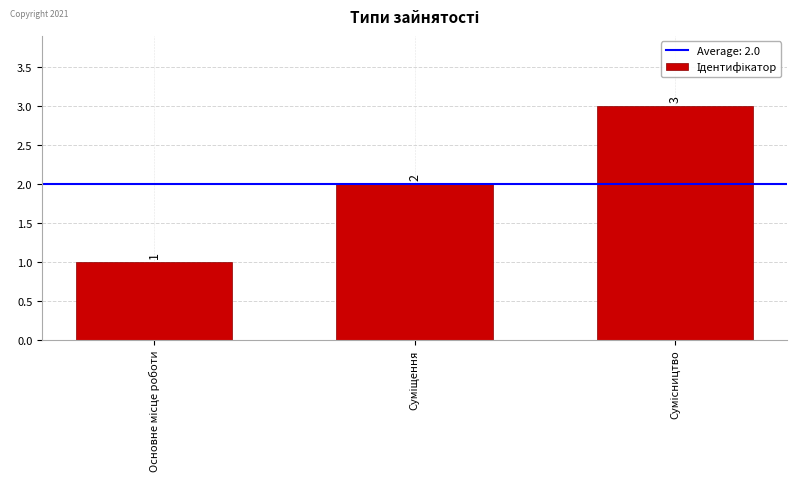

Reading right to left, transcribe all the data shown in this chart.

3	2	1